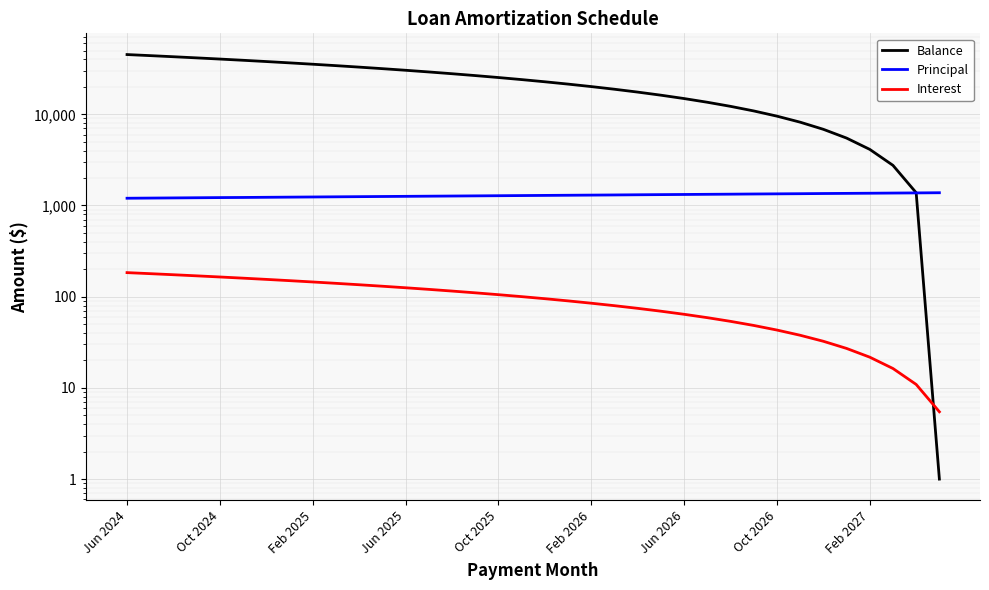

Which series ends up on top after the final intersection of Balance and Principal?

Principal